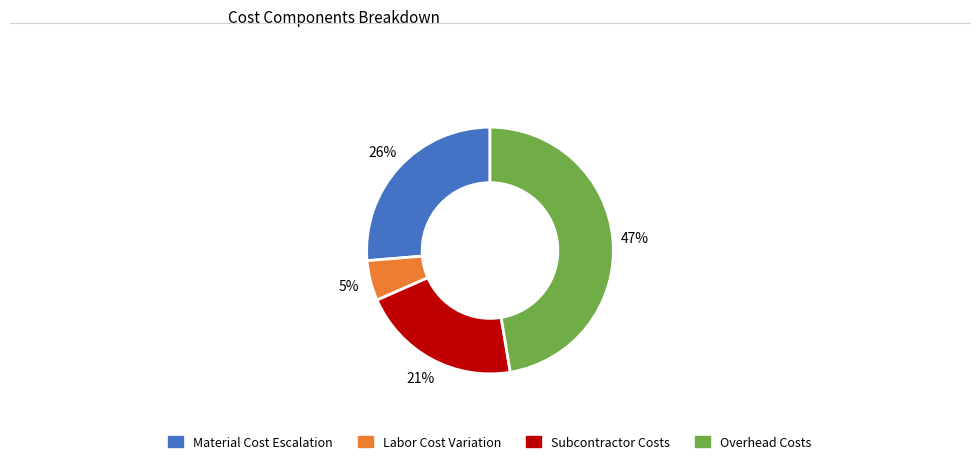

Is there any slice that represents more than half of the pie?

No